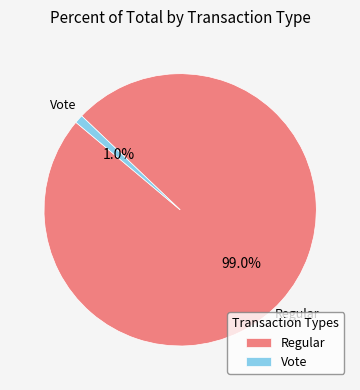

What portion of the pie excludes Vote?

99.0%